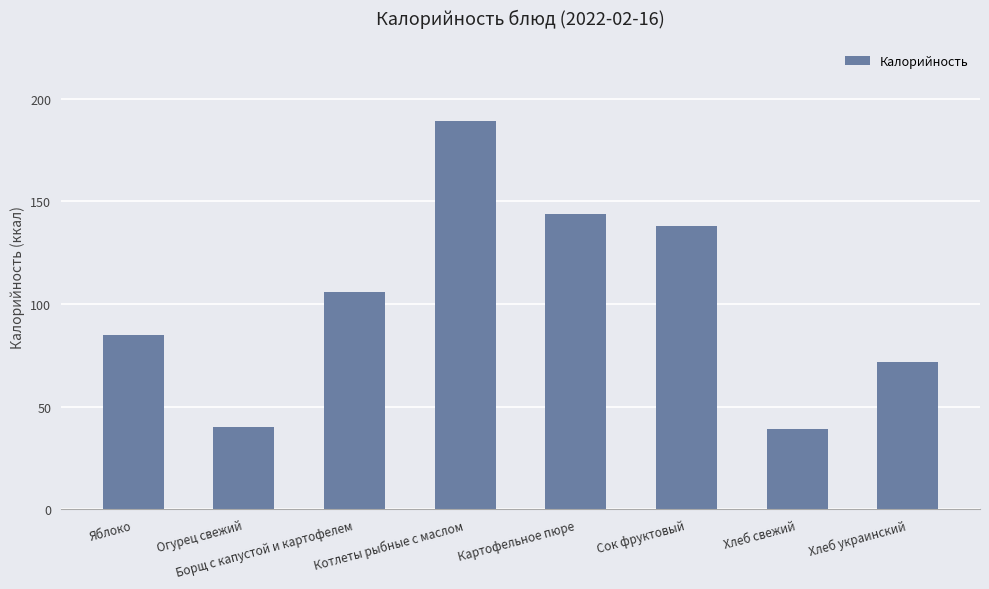

How many data points does each series have?

8